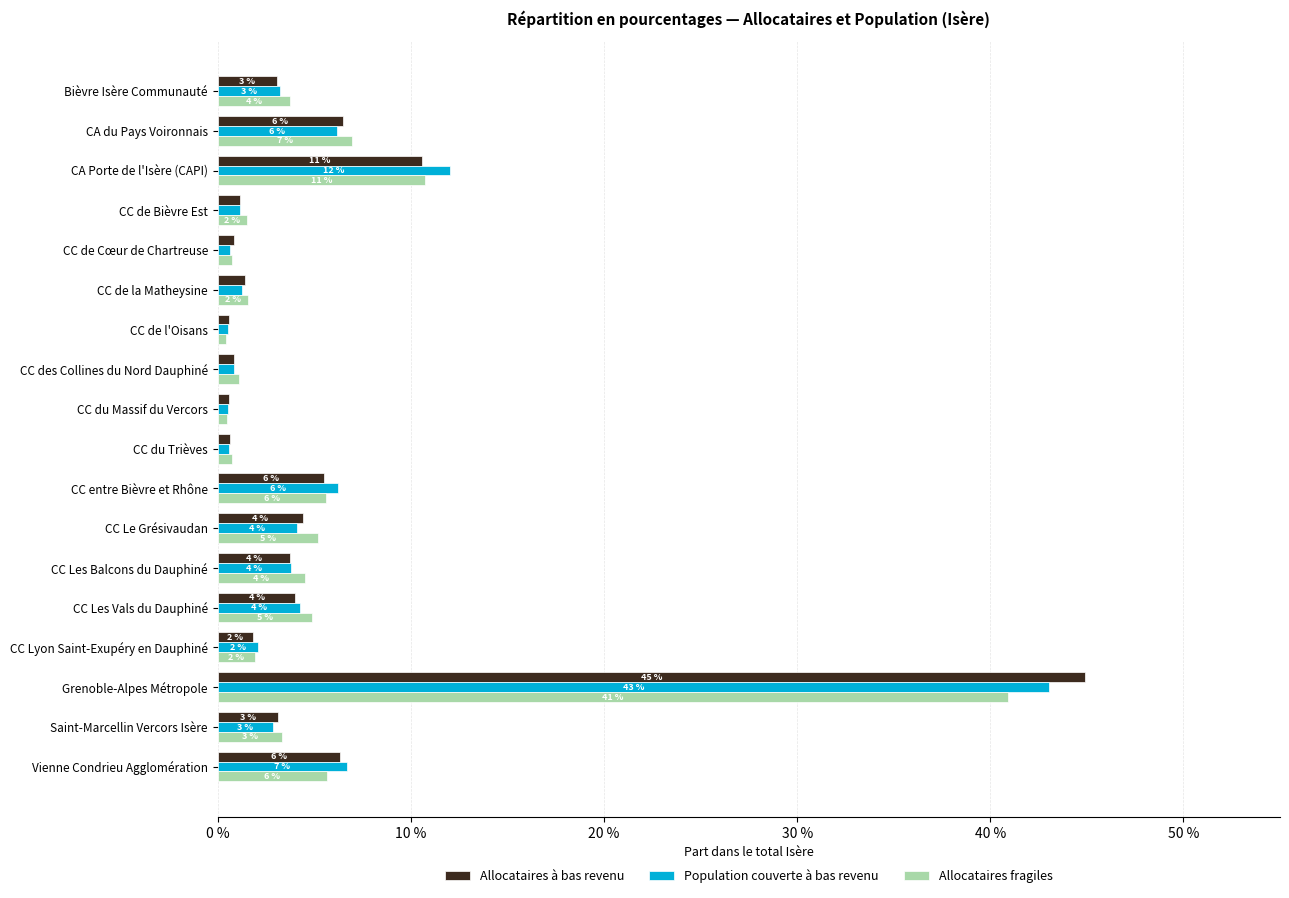

What position from the right is CC Les Balcons du Dauphiné?

6